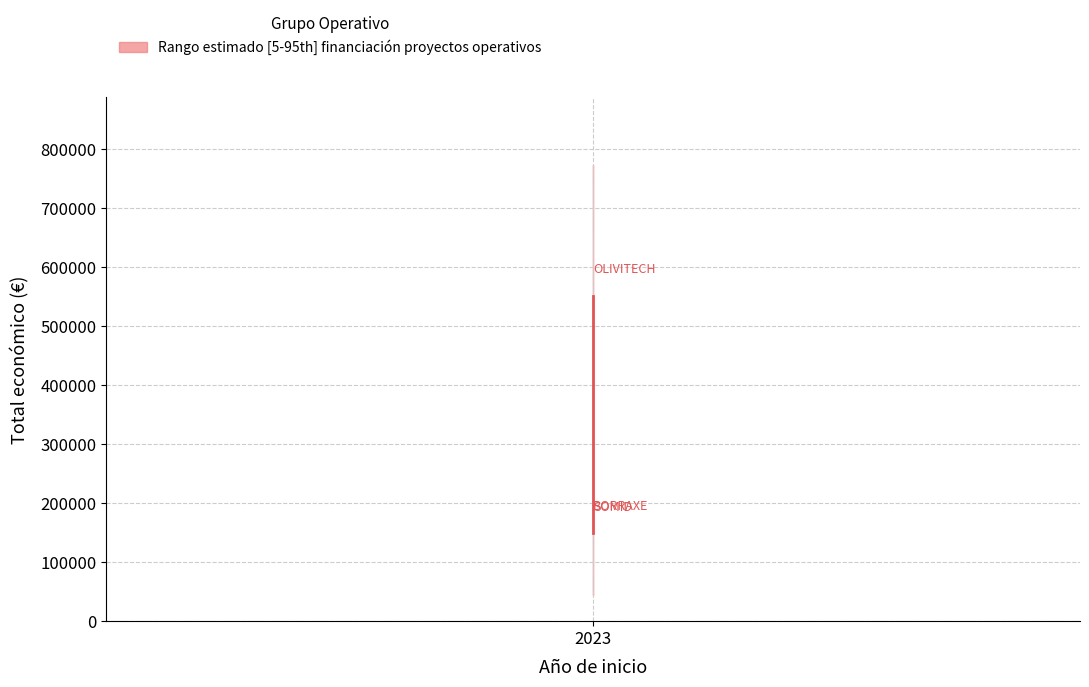

Reading left to right, what are all the values shown in this chart?

148534	150000	551196